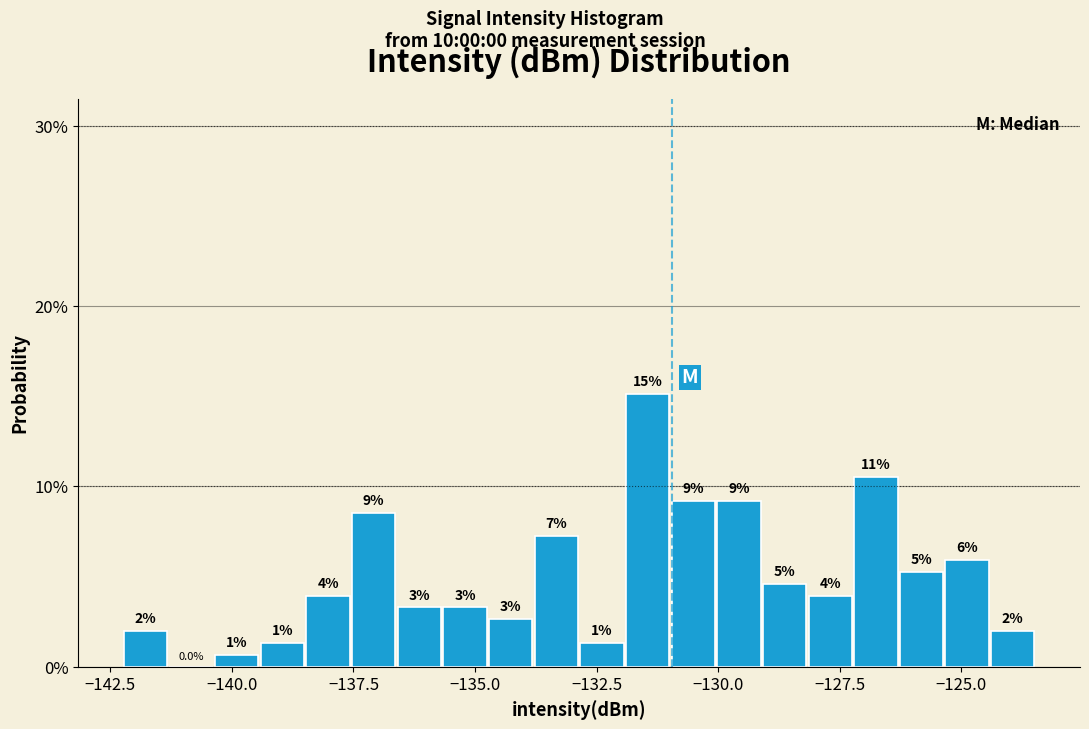

Around what value on the x-axis is the tallest bar? Give the approximate position of its centre, as read against the axis.

-131.5